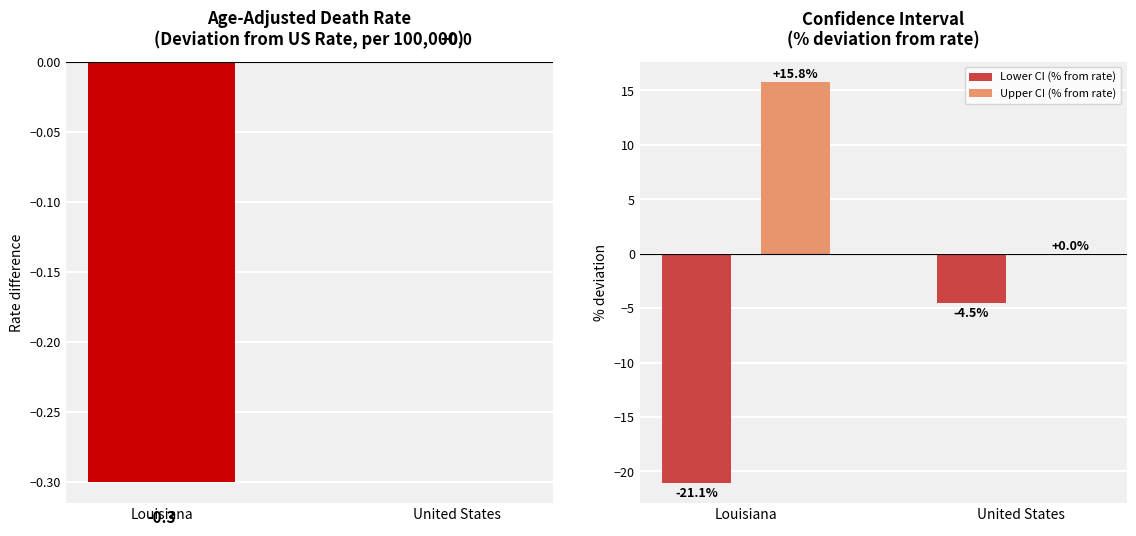

Which series has the largest total across all categories?

Upper CI (% from rate)